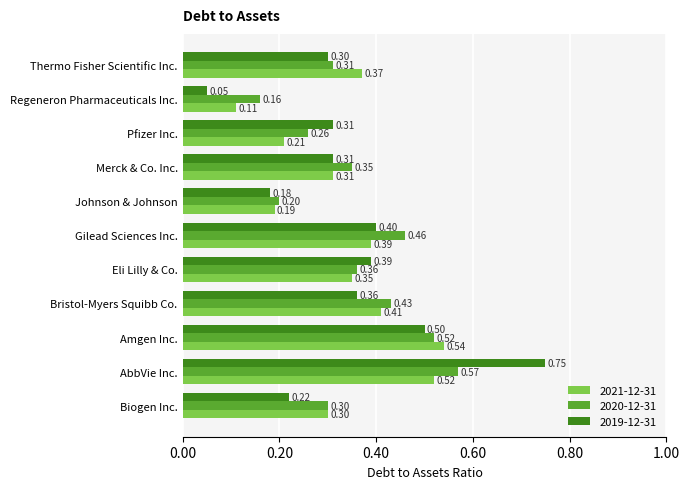

Which series has the largest range (max minus min)?

2019-12-31